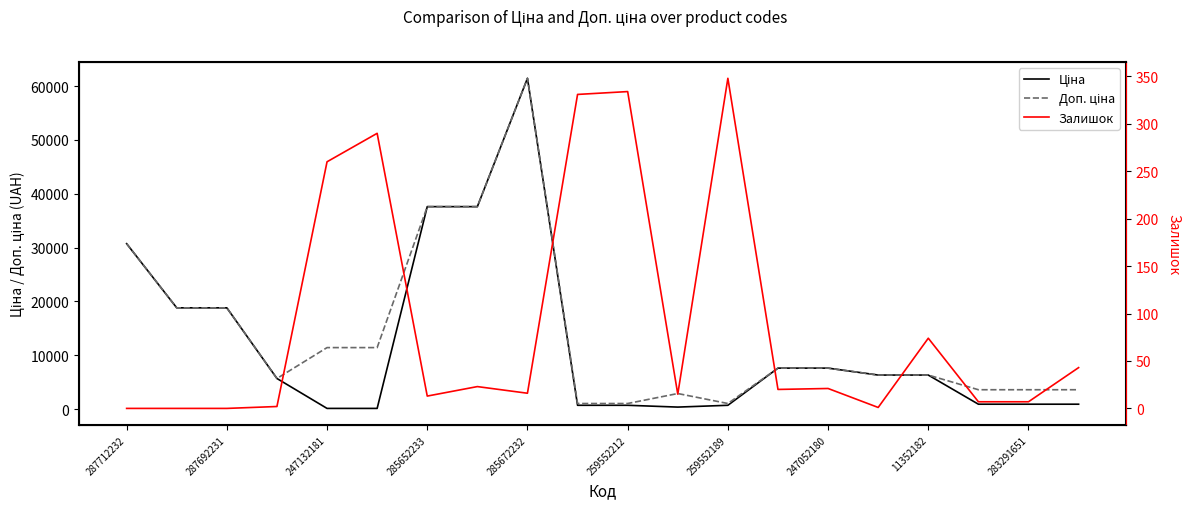

Reading left to right, what are all the values shown in this chart?

Ціна: 30717.1	18796.8	18796.8	5673.8	114.1	114.1	37593.6	37593.6	61434.3	693.7	693.7	359.9	693.7	7596.5	7596.5	6308.8	6308.8	895.9	895.9	895.9
Доп. ціна: 30717.1	18796.8	18796.8	5673.8	11410.0	11410.0	37593.6	37593.6	61434.3	1024.6	1024.6	2878.8	1024.6	7596.5	7596.5	6308.8	6308.8	3583.6	3583.6	3583.6
Залишок: 0.0	0.0	0.0	2.0	260.0	290.0	13.0	23.0	16.0	331.0	334.0	15.0	348.0	20.0	21.0	1.0	74.0	7.0	7.0	43.0